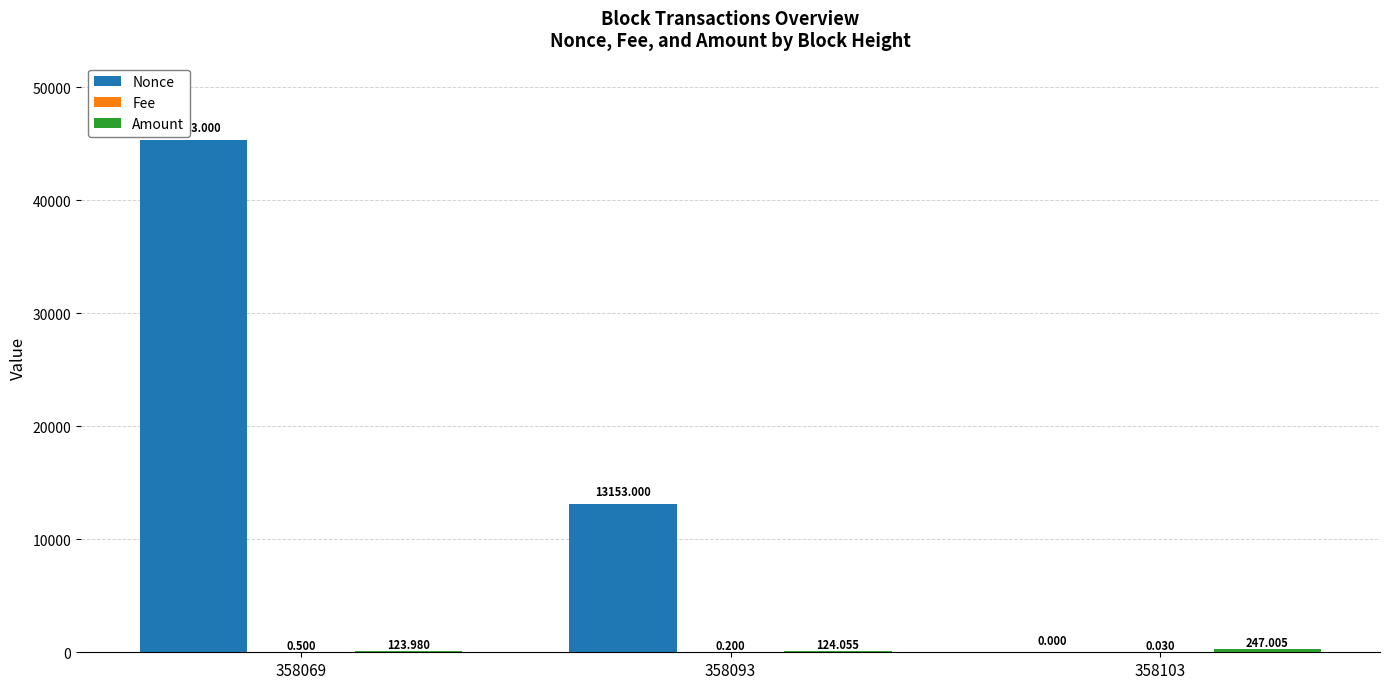

Which series changed the most between 358069 and 358093?

Nonce